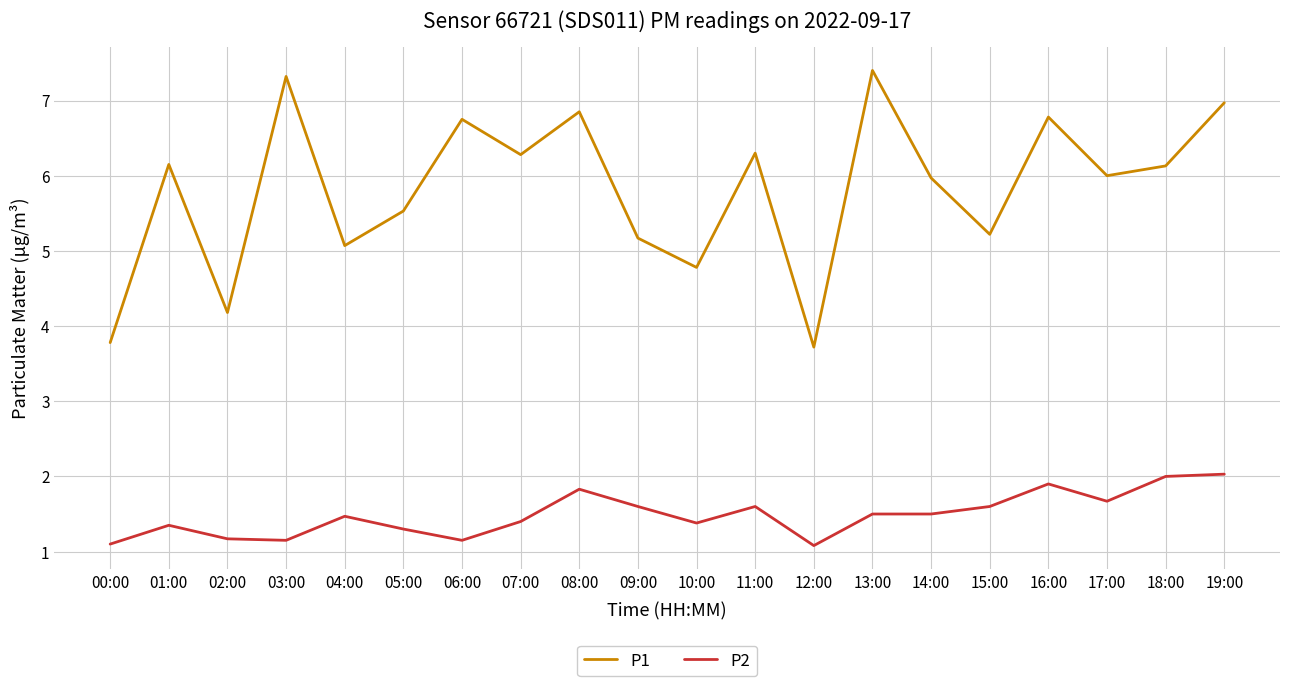

Which series has the largest range (max minus min)?

P1